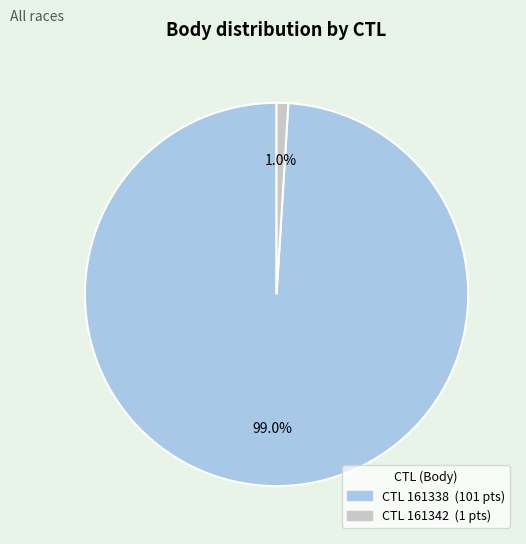

Is there a majority slice in this chart?

Yes